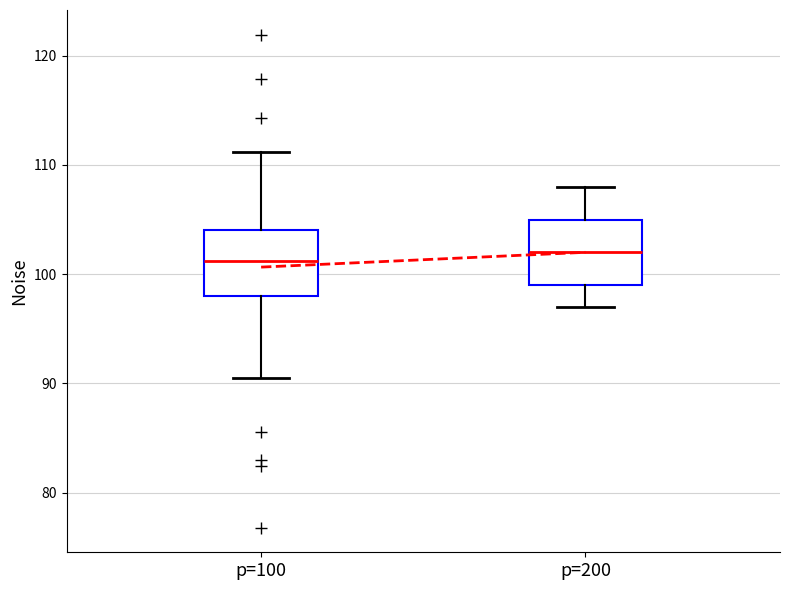

Where is the lower edge of the box for p=200 on the y-axis? The values are not printed on the chart, so give them approximately, as read against the axis.

99